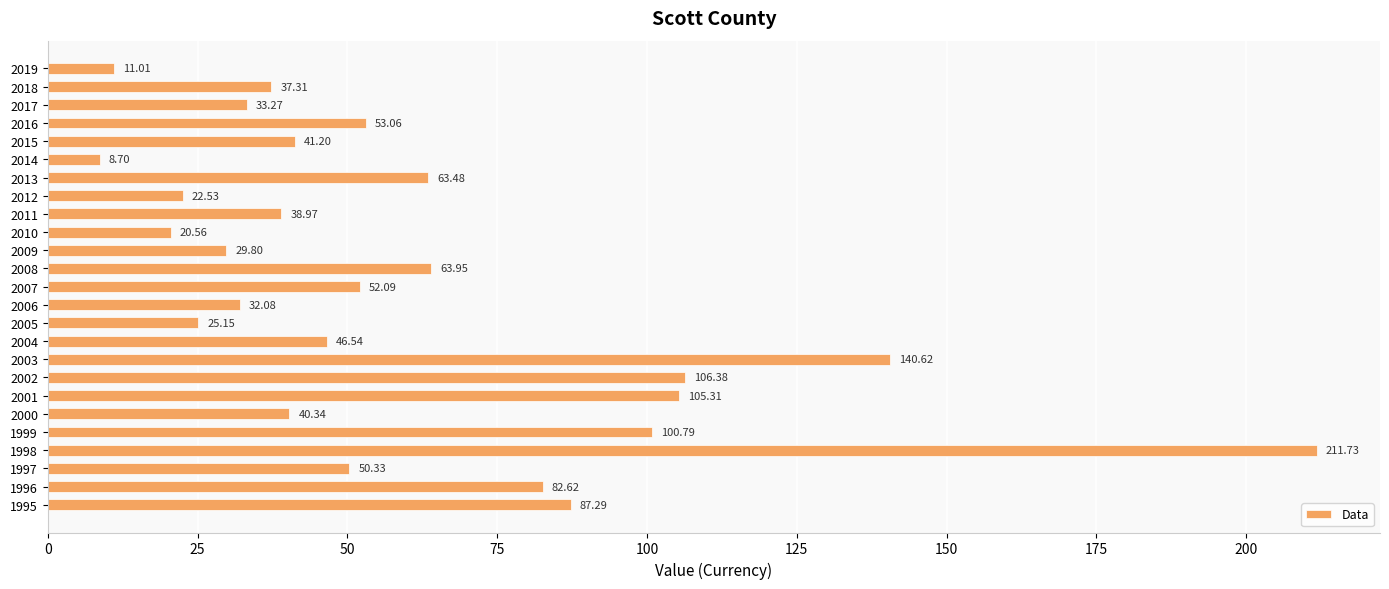

What is the change in value from 2016 to 2000?

-12.7